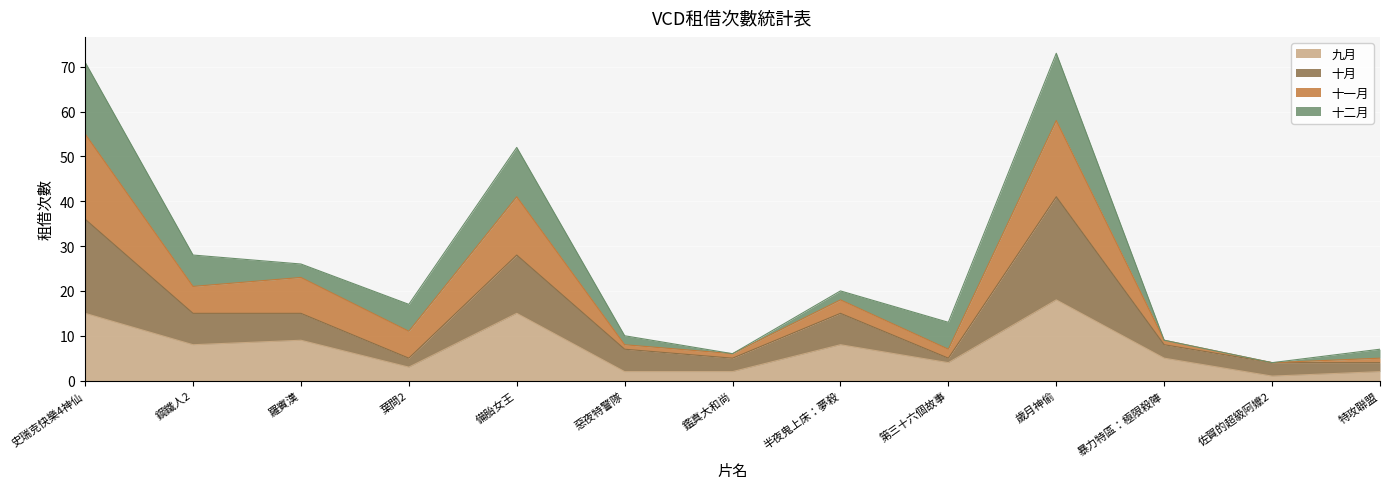

True or false: 九月 has a value of 15 at 史瑞克快樂4神仙.

True